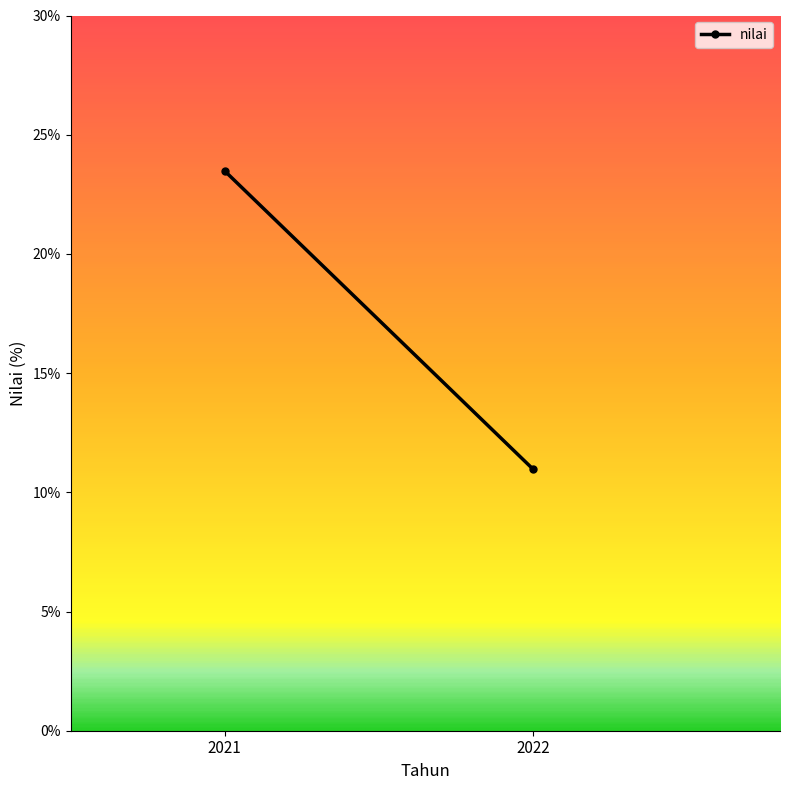

The chart shows a value of 23.5 at 2021. True or false?

True